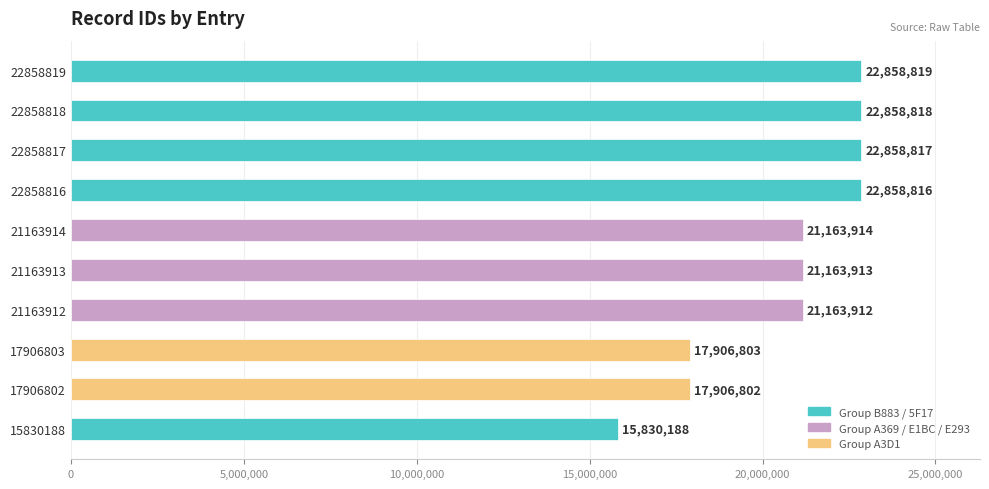

What is the value of the 3rd bar from the top?

22858817